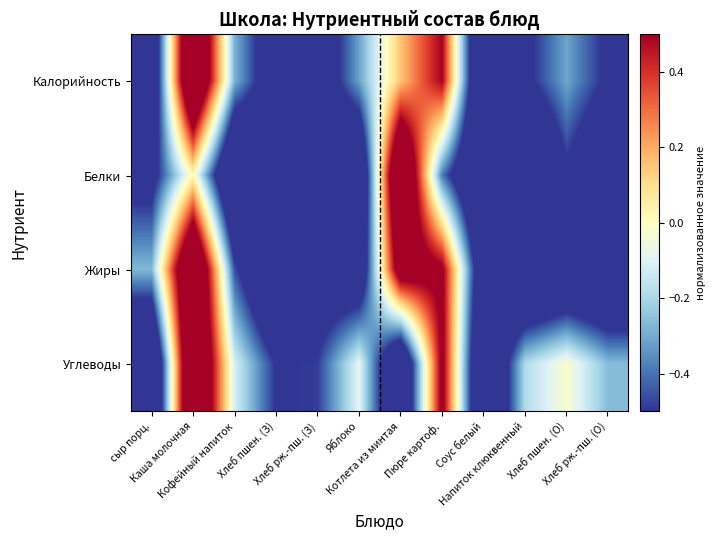

At which category is the sum across all series the highest?

Каша молочная